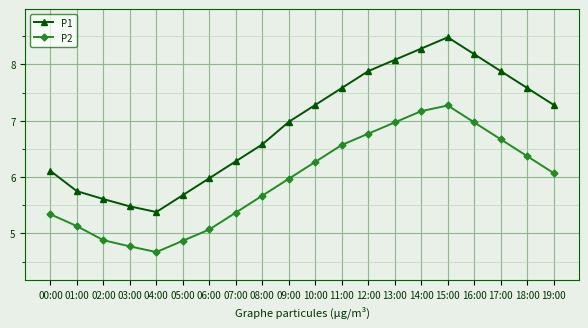

Which series has the largest total across all categories?

P1